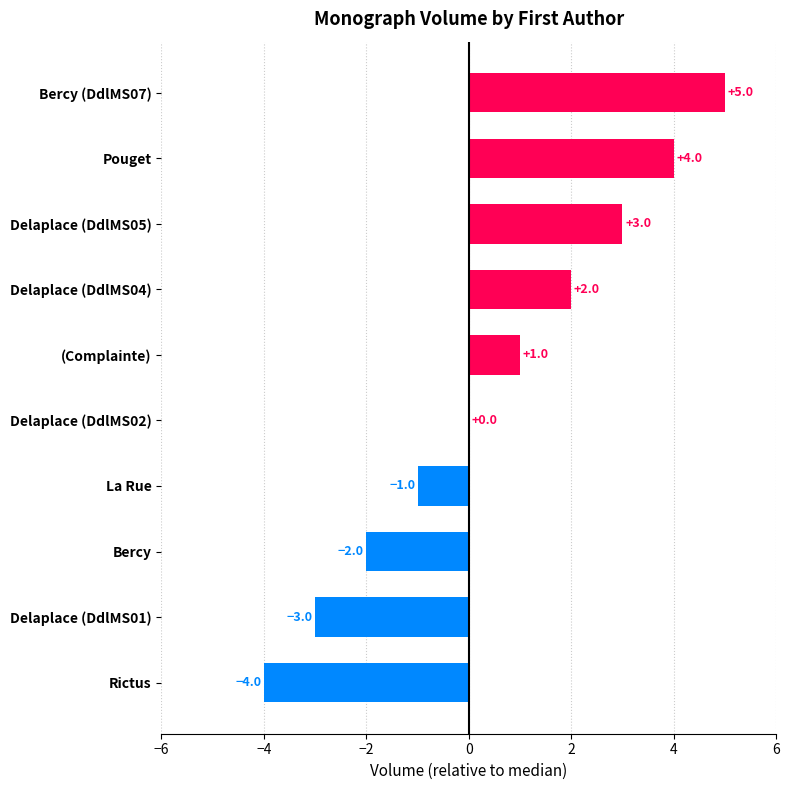

Is it true that the value at Pouget is 5?

False